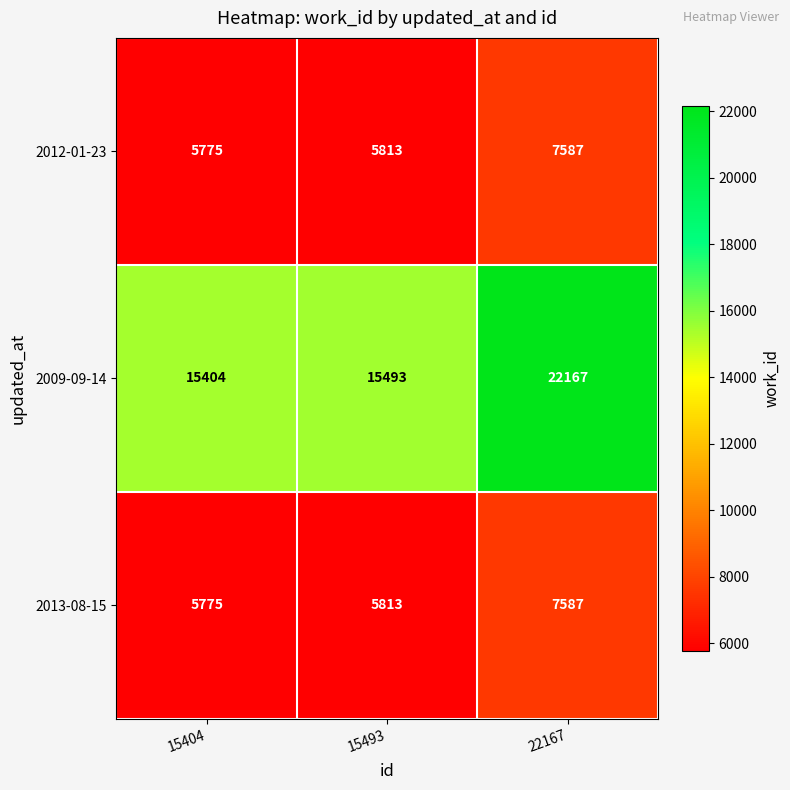

What is the approximate value of 2009-09-14 at 15404, to the nearest 50?

15400